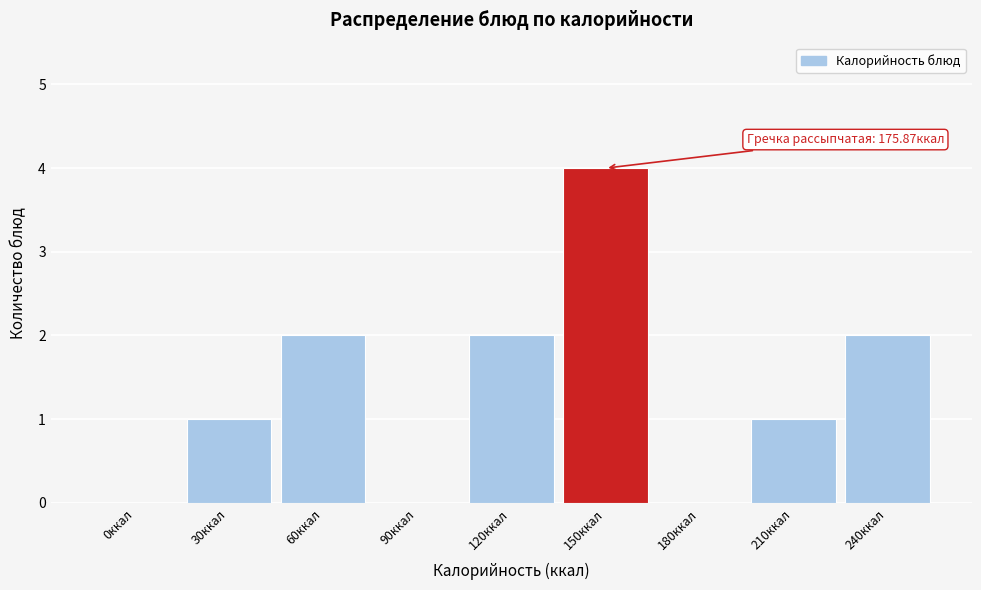

Reading left to right, what are all the values shown in this chart?

0ккал=0	30ккал=1	60ккал=2	90ккал=0	120ккал=2	150ккал=4	180ккал=0	210ккал=1	240ккал=2